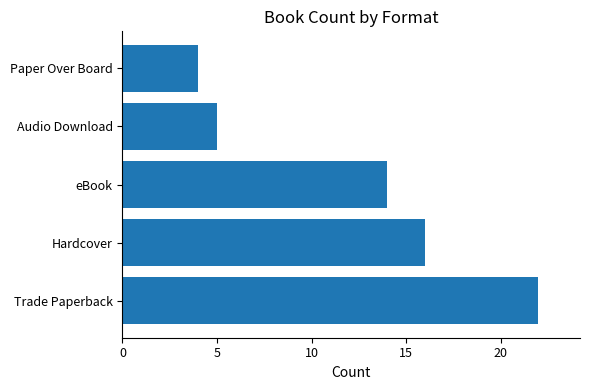

How many bars are there in total?

5